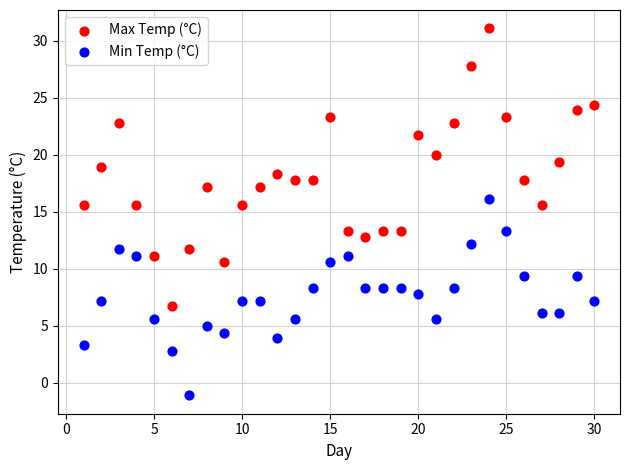

Across all data points, what is the range of X values (max minus min)?

29.0